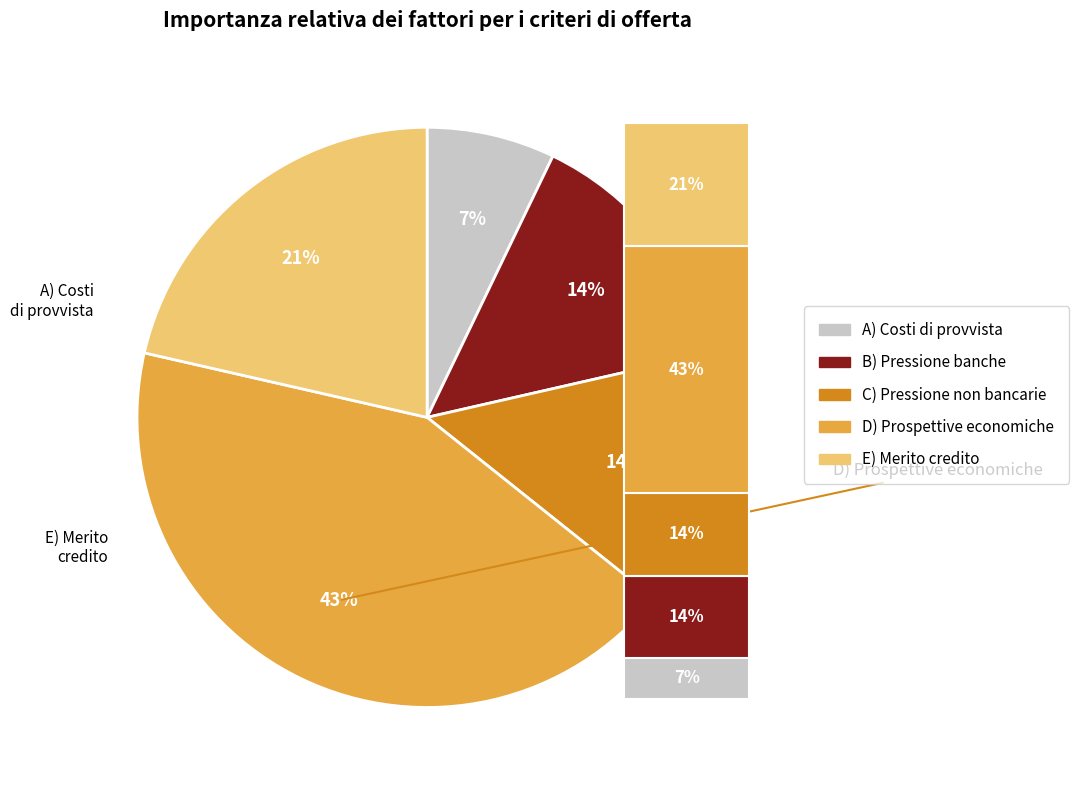

Does any single category account for the majority?

No